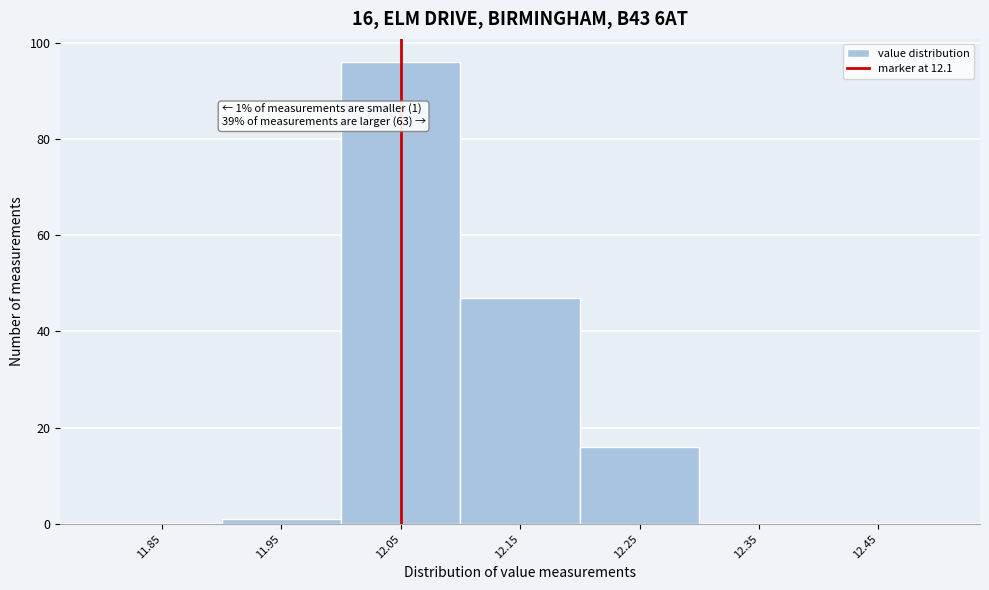

Reading left to right, what are all the values shown in this chart?

11.85=0	11.95=1	12.05=96	12.15=47	12.25=16	12.35=0	12.45=0